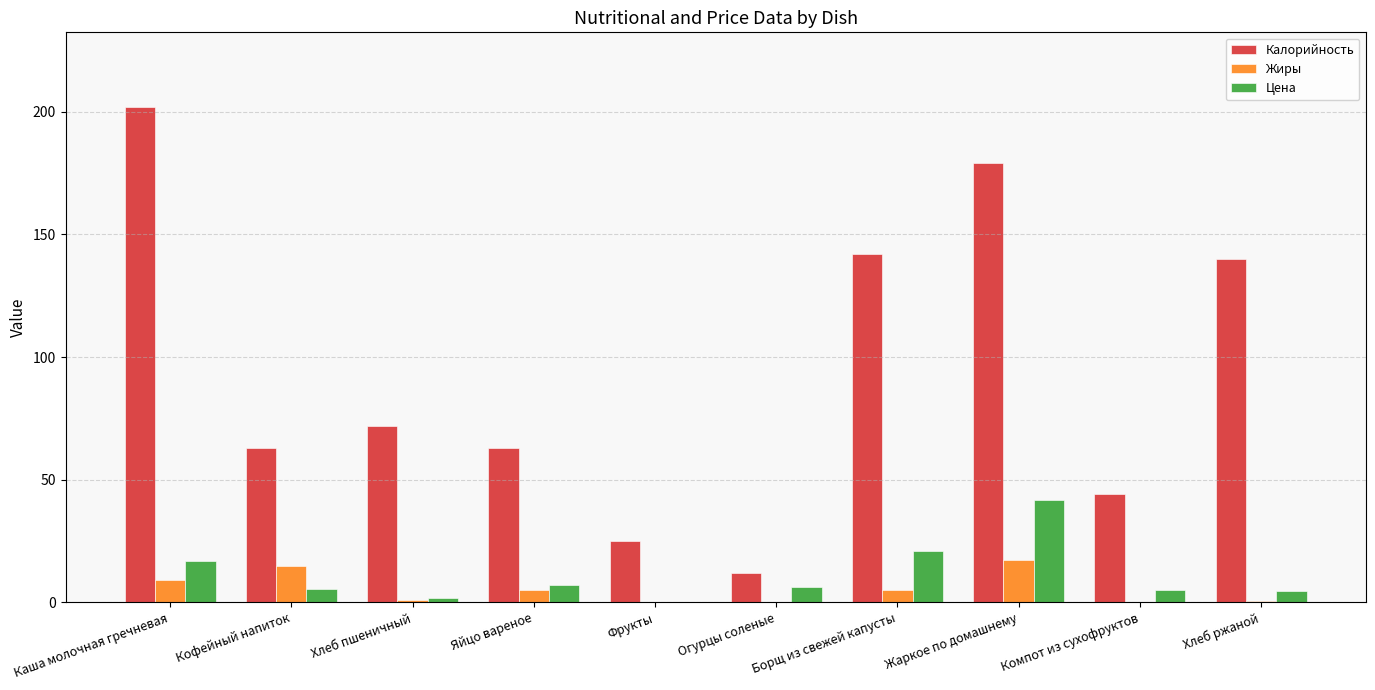

Which series changed the most between Хлеб пшеничный and Огурцы соленые?

Калорийность